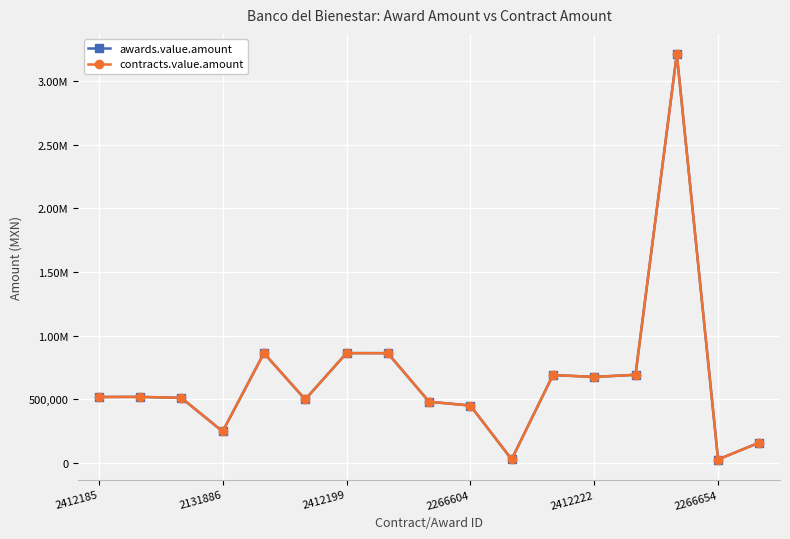

Where does the contracts.value.amount series first go above 517241?

2412185